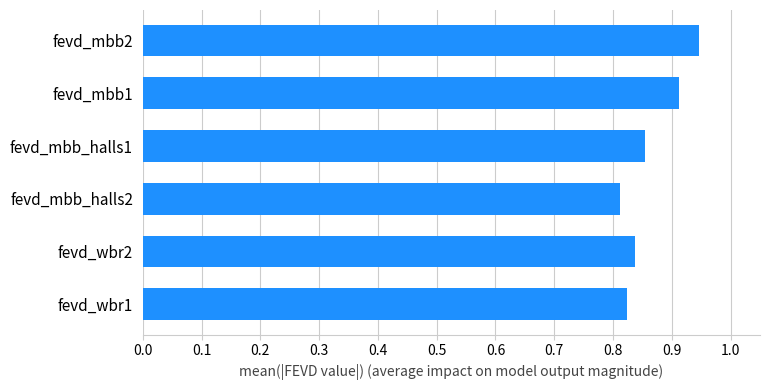

Between fevd_mbb1 and fevd_wbr2, which is larger?

fevd_mbb1